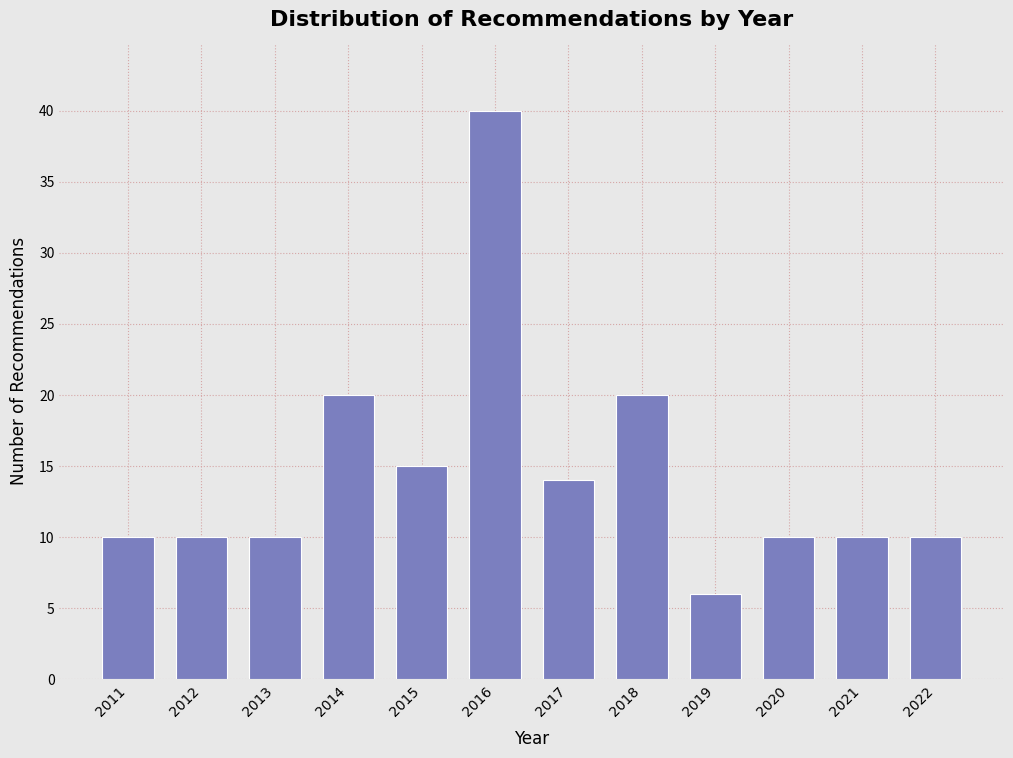

Reading left to right, what are all the values shown in this chart?

10	10	10	20	15	40	14	20	6	10	10	10